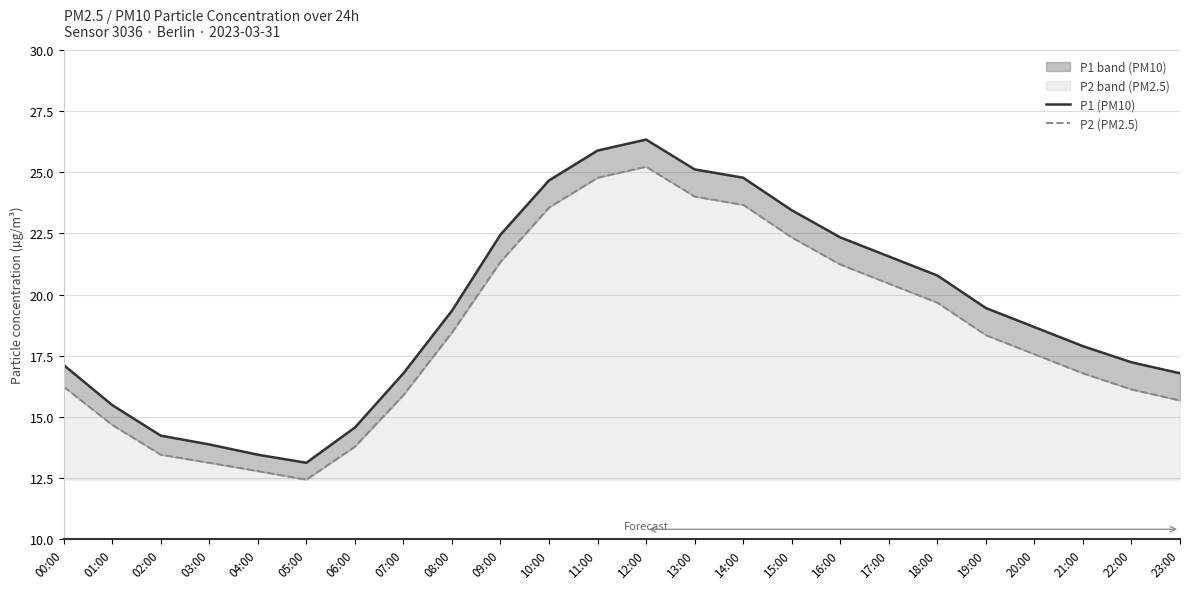

At 09:00, list the series in order from largest to smallest.

P1 (PM10), P2 (PM2.5)